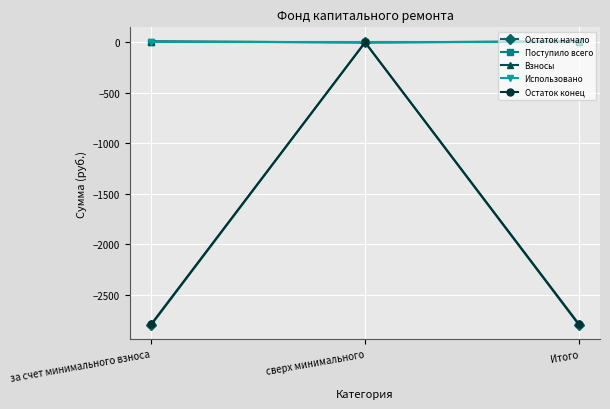

Between сверх минимального and Итого, which series saw the biggest shift?

Остаток начало